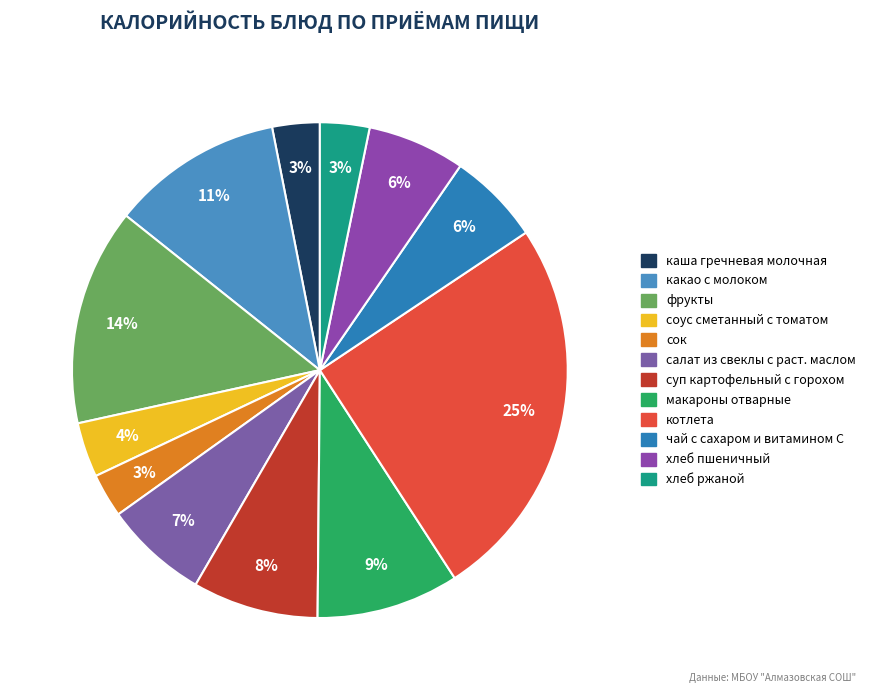

What percentage is NOT represented by макароны отварные?

90.7%